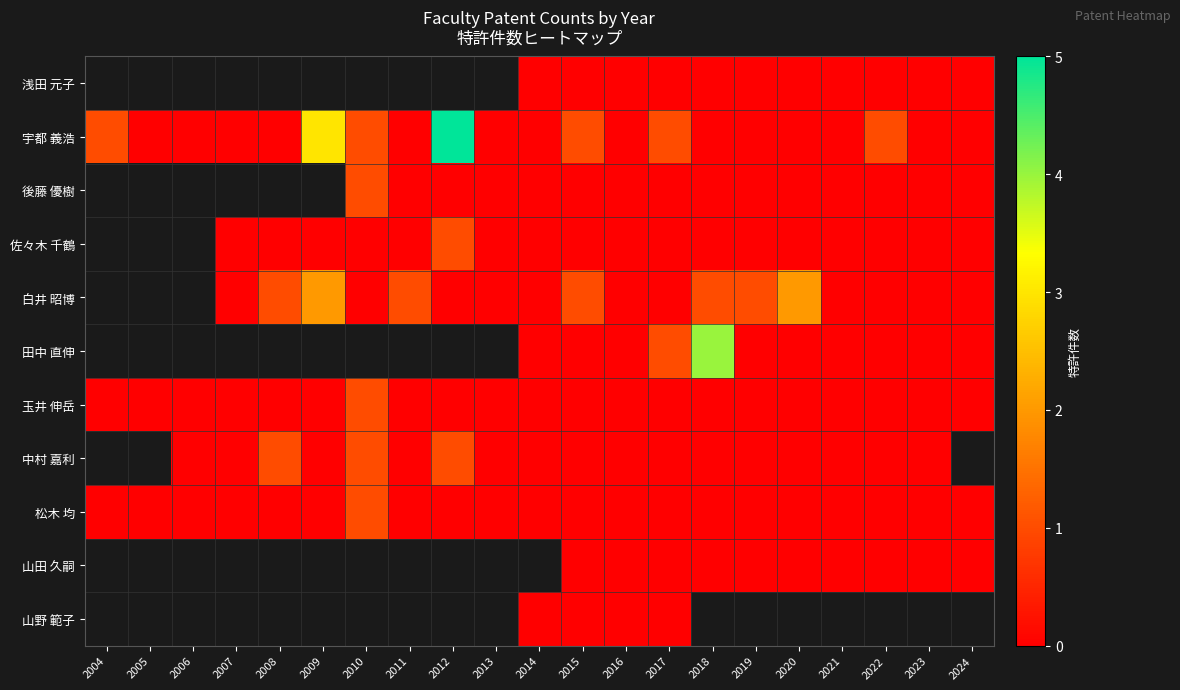

Is the value of 白井 昭博 at 2017 greater than the value of 佐々木 千鶴 at 2010?

No